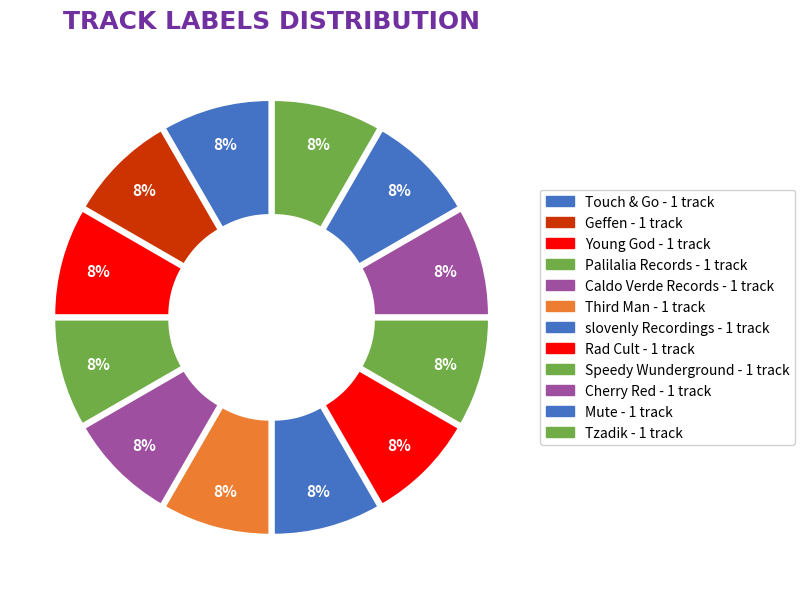

Does Young God represent more than half of the total?

No